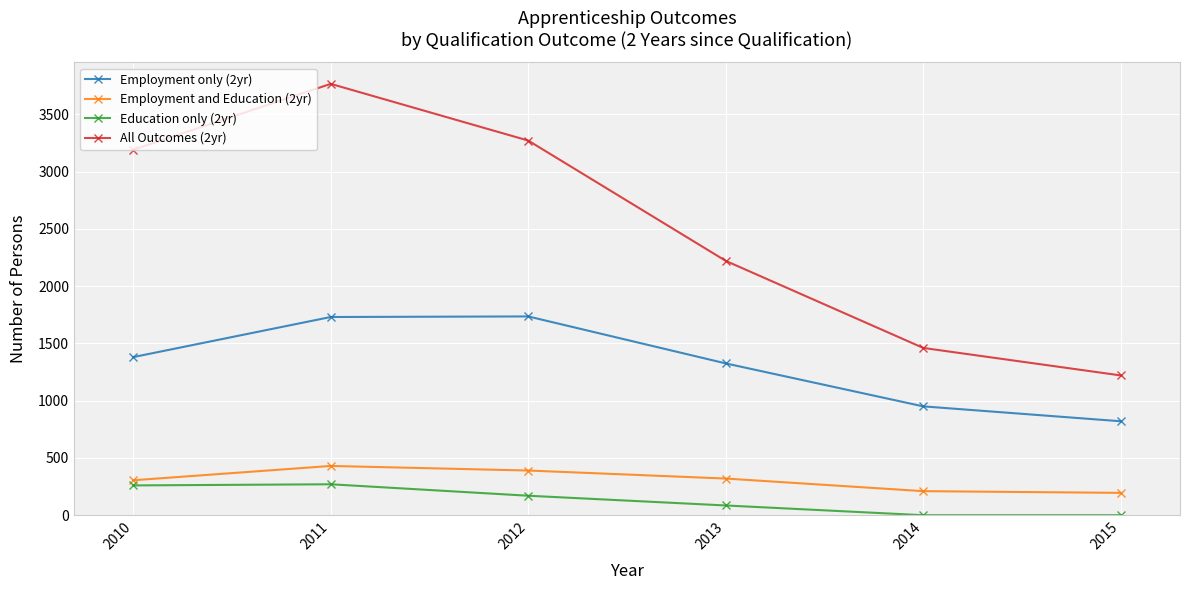

The Education only (2yr) series shows 0 at 2014. True or false?

True